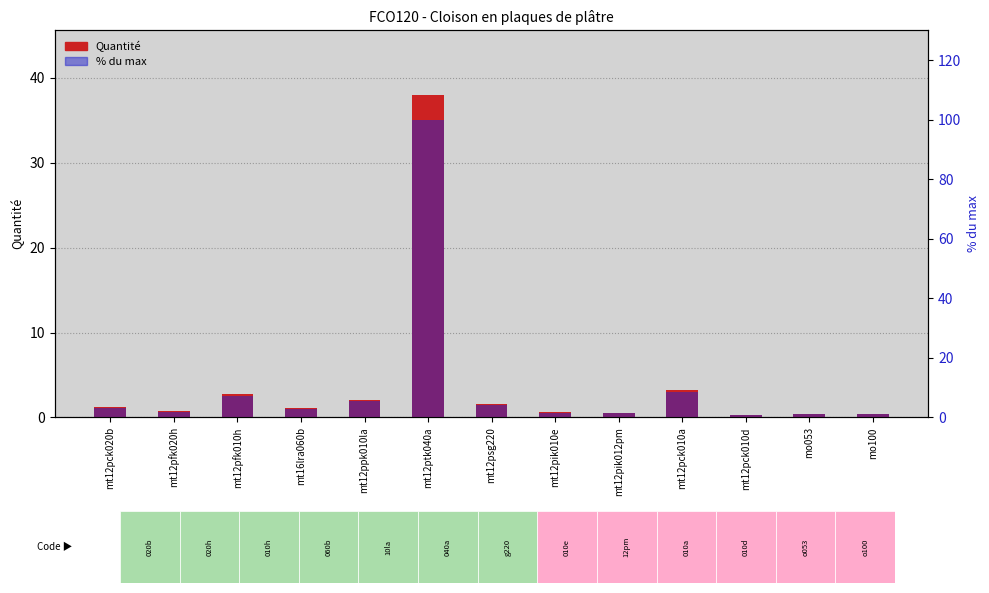

Which has a higher value, mt16lra060b or mt12pck010d?

mt16lra060b